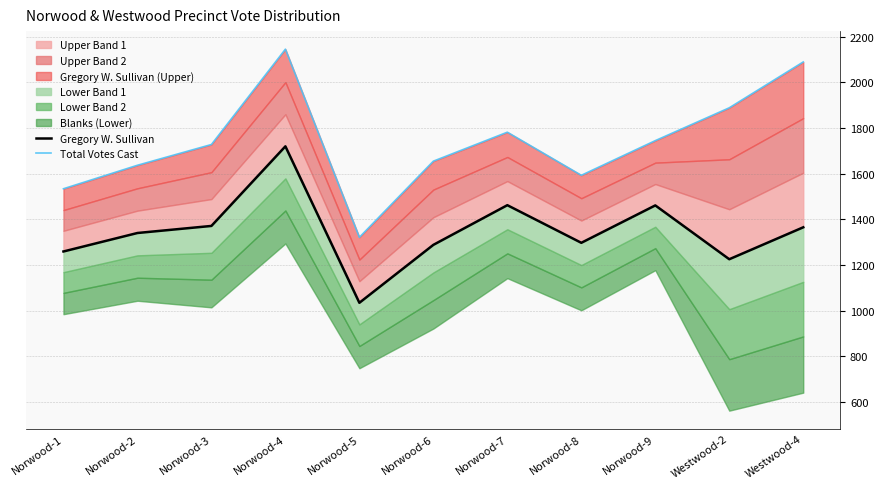

List the labels in order of Gregory W. Sullivan value, largest first.

Norwood-4, Norwood-7, Norwood-9, Norwood-3, Westwood-4, Norwood-2, Norwood-8, Norwood-6, Norwood-1, Westwood-2, Norwood-5